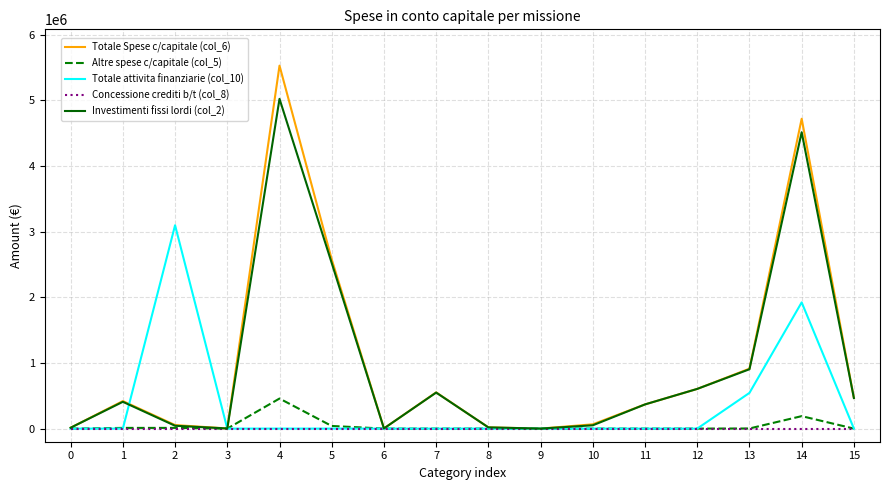

Is it true that Totale Spese c/capitale (col_6) equals 551654.0 at 7?

True